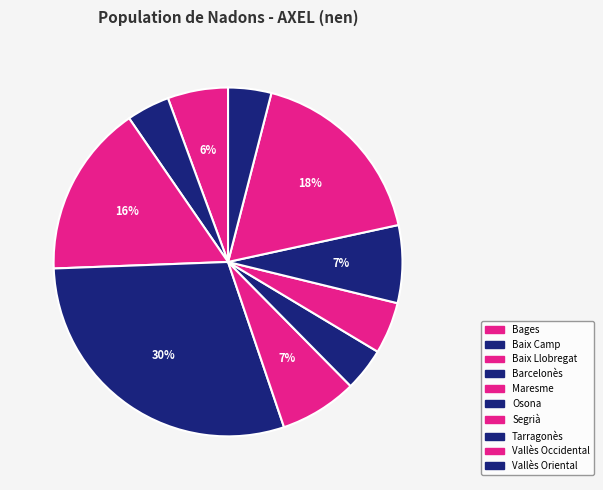

Which category has the smallest portion of the pie?

Baix Camp